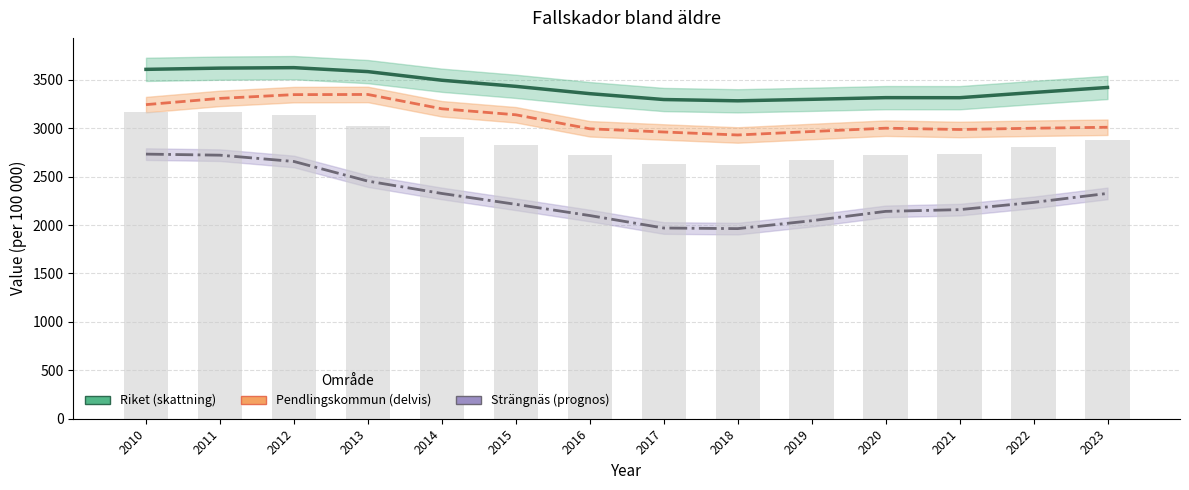

Is it true that Pendlingskommun nära större stad equals 1398.8 at 2014?

False